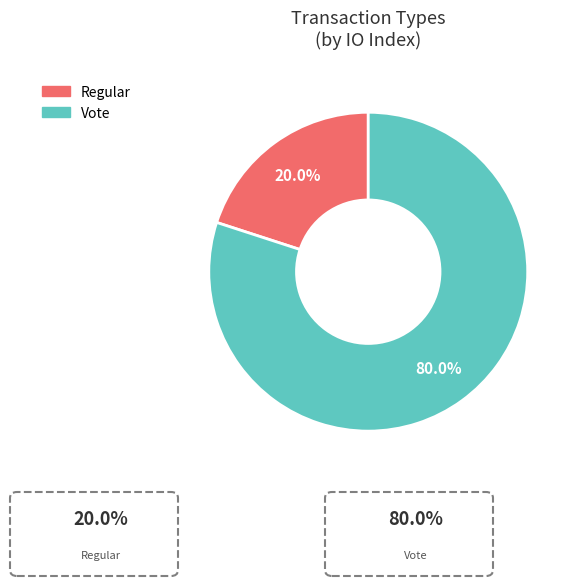

Which category has the smallest portion of the pie?

Regular